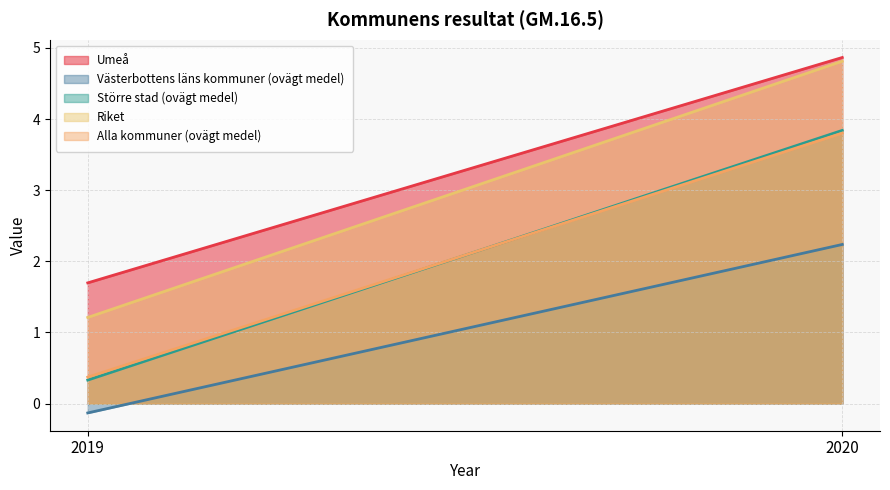

How many data points in Riket are less than 4?

1